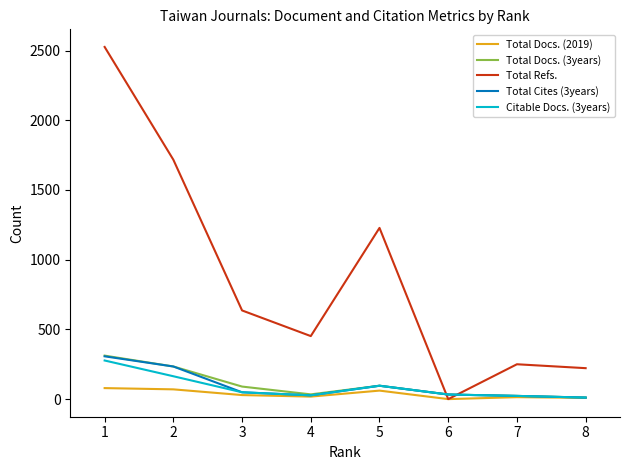

How many lines are shown in the chart?

5